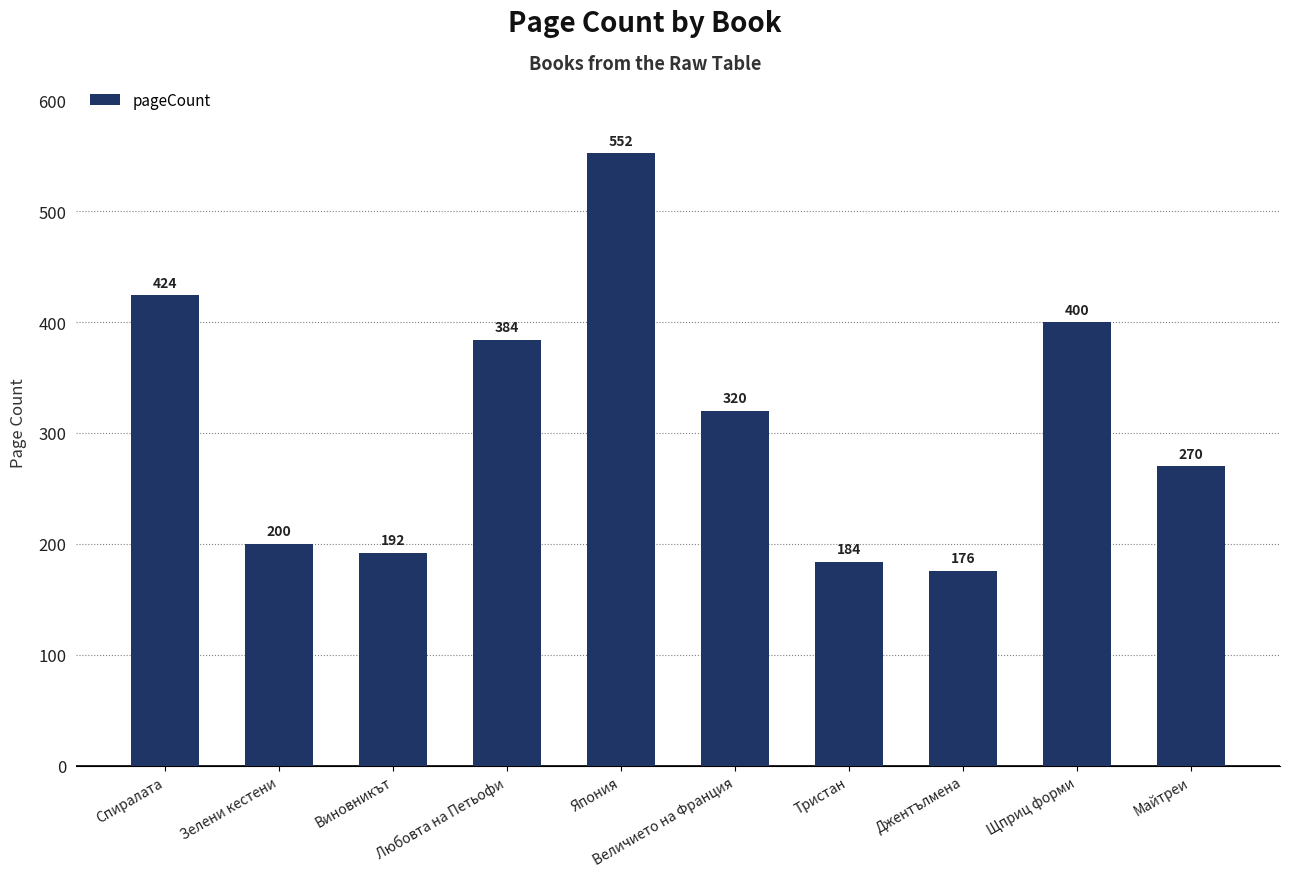

Which category has the highest value across all series?

Япония